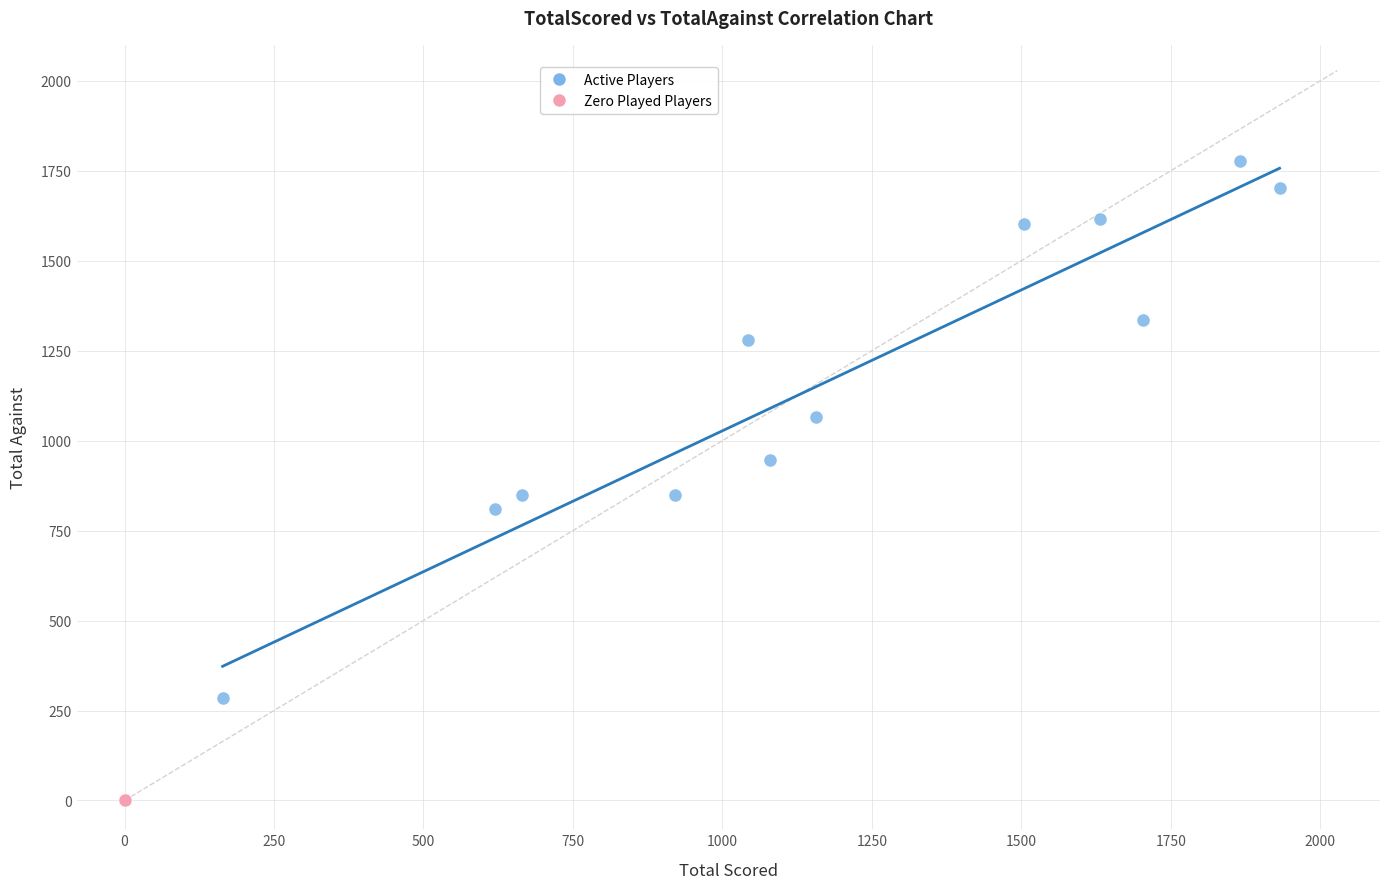

Which series reaches the maximum Y coordinate?

Active Players